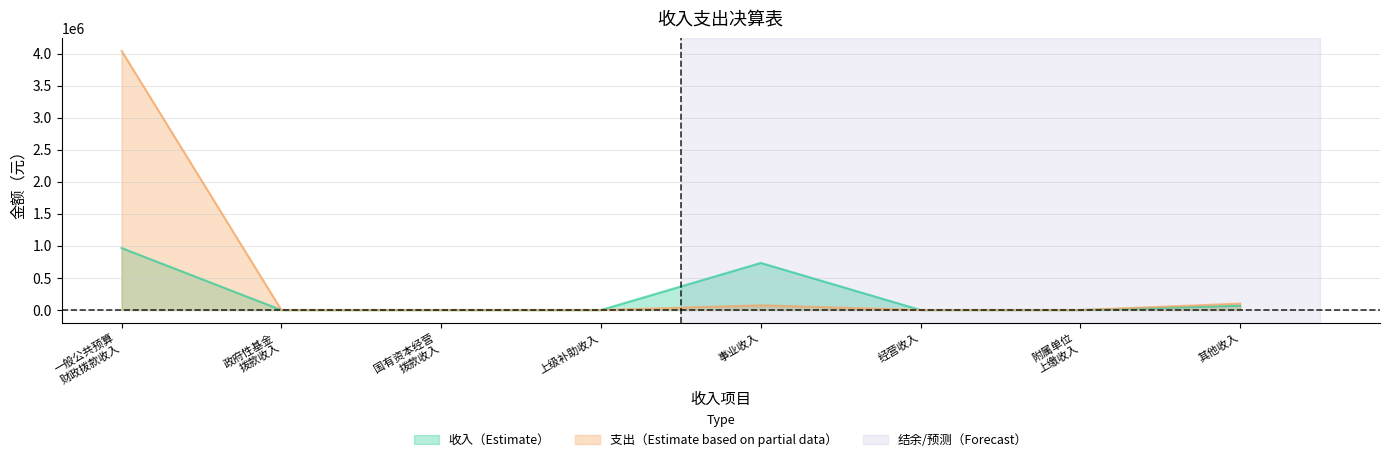

What is the difference between the second highest and second lowest values?

734718.8